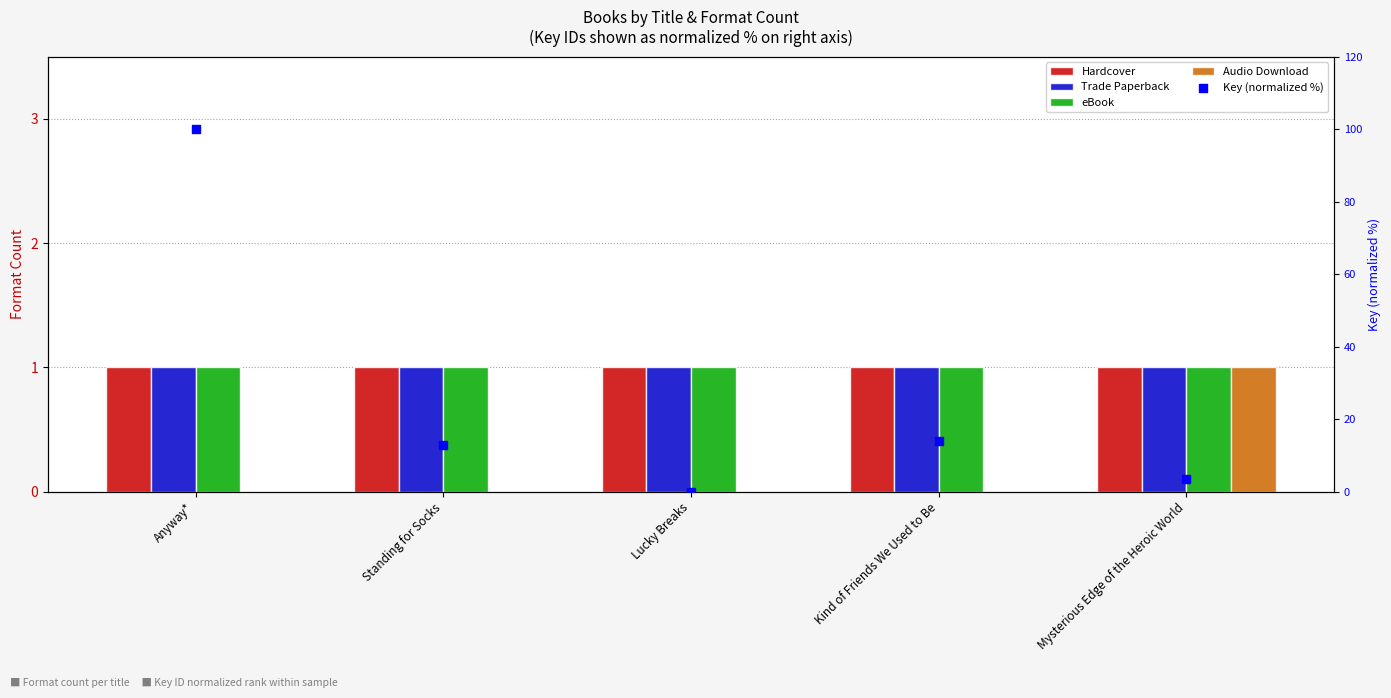

Which series reaches the minimum Y coordinate?

Audio Download